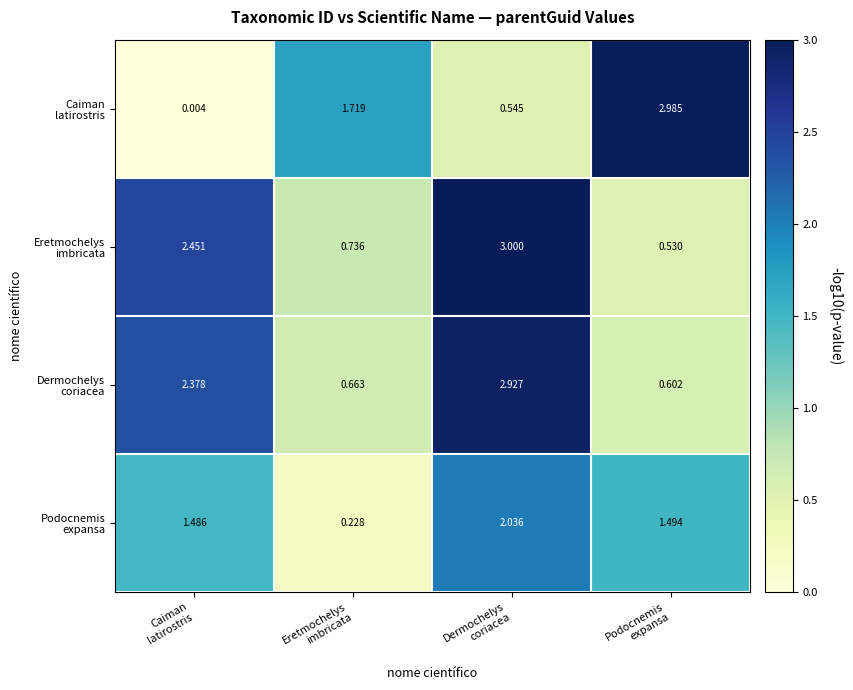

Which has a higher value, Podocnemis
expansa or Caiman
latirostris?

Podocnemis
expansa